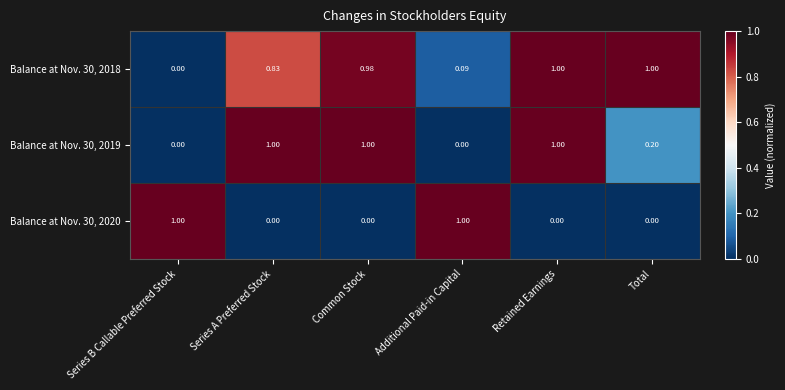

At which category is the sum across all series the highest?

Retained Earnings